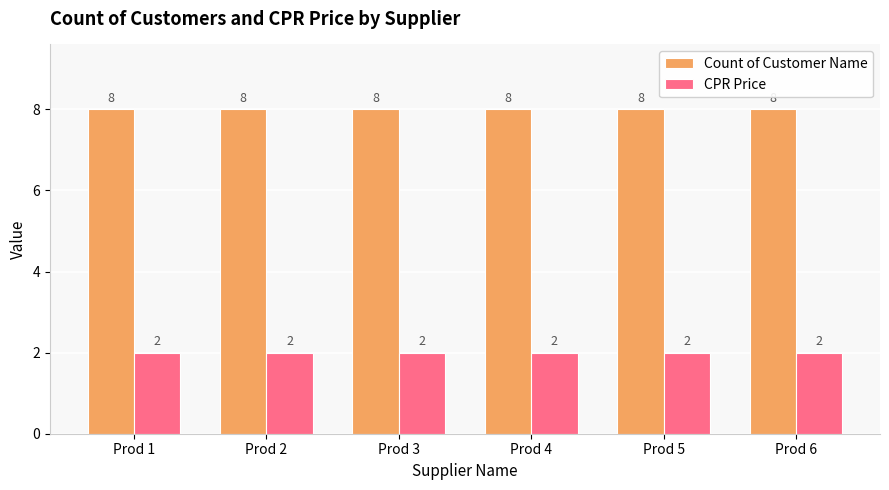

How many bars are there in each group?

2